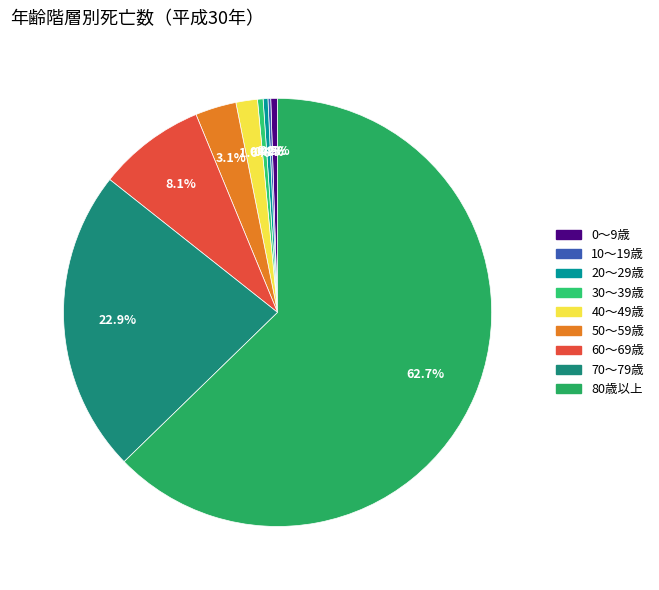

What is the smallest slice in the pie chart?

10～19歳